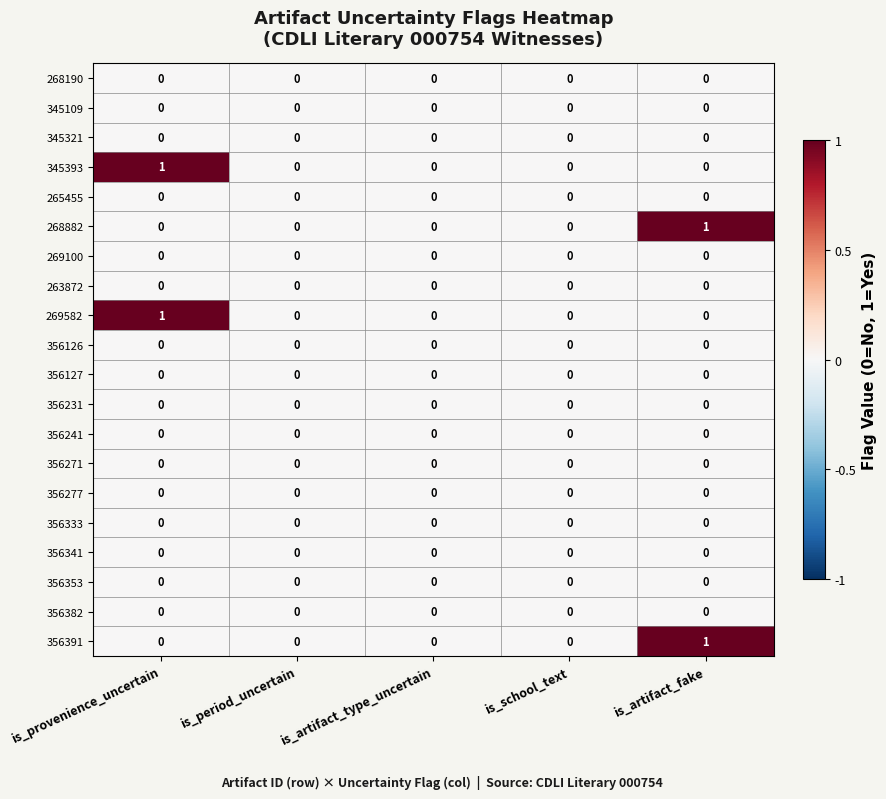

True or false: 356241 has a value of 0 at is_artifact_type_uncertain.

True